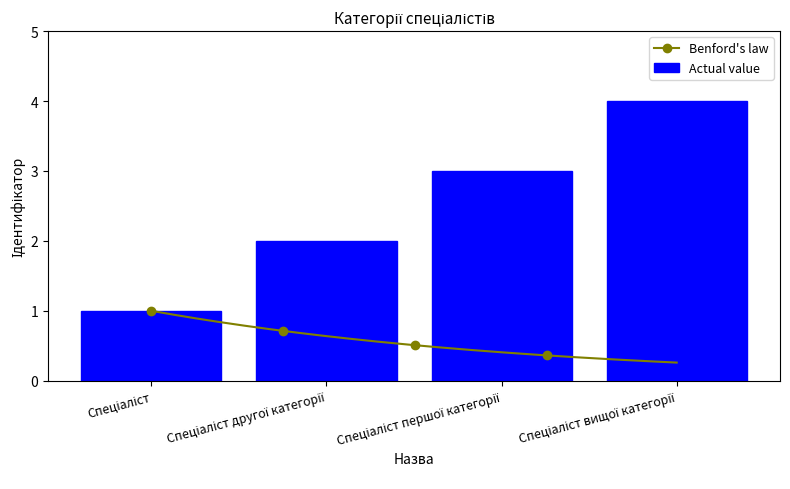

What value does the data have at Спеціаліст другої категорії?

2